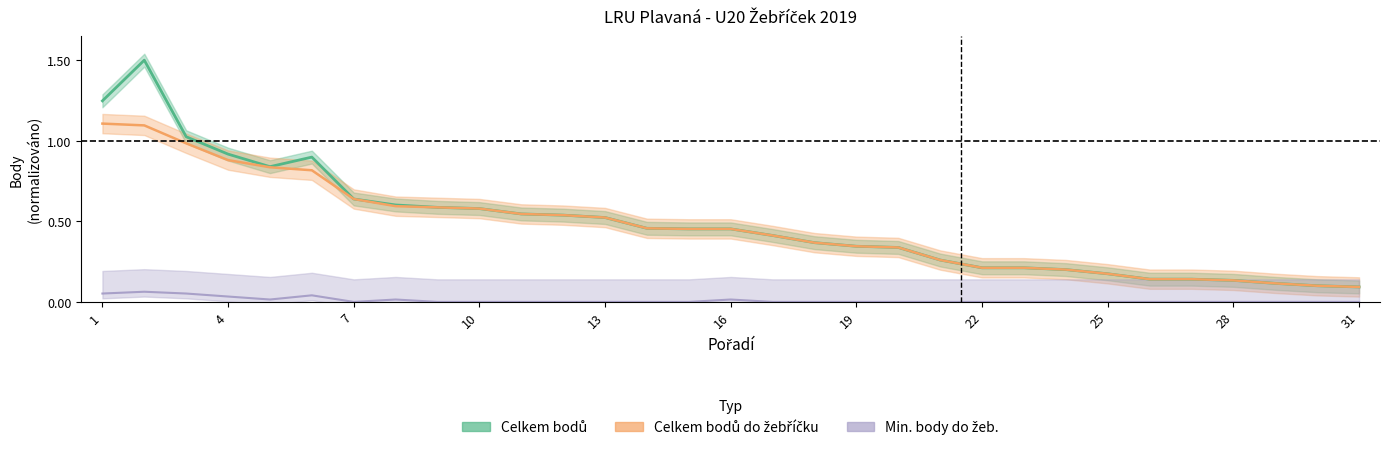

Between 8 and 22, which series saw the biggest shift?

Celkem bodů